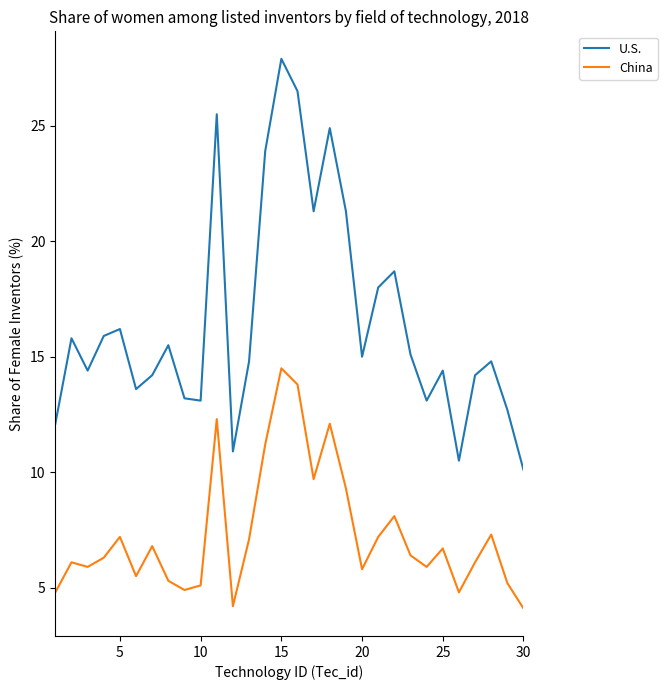

What is the highest value of the U.S. series?

27.9